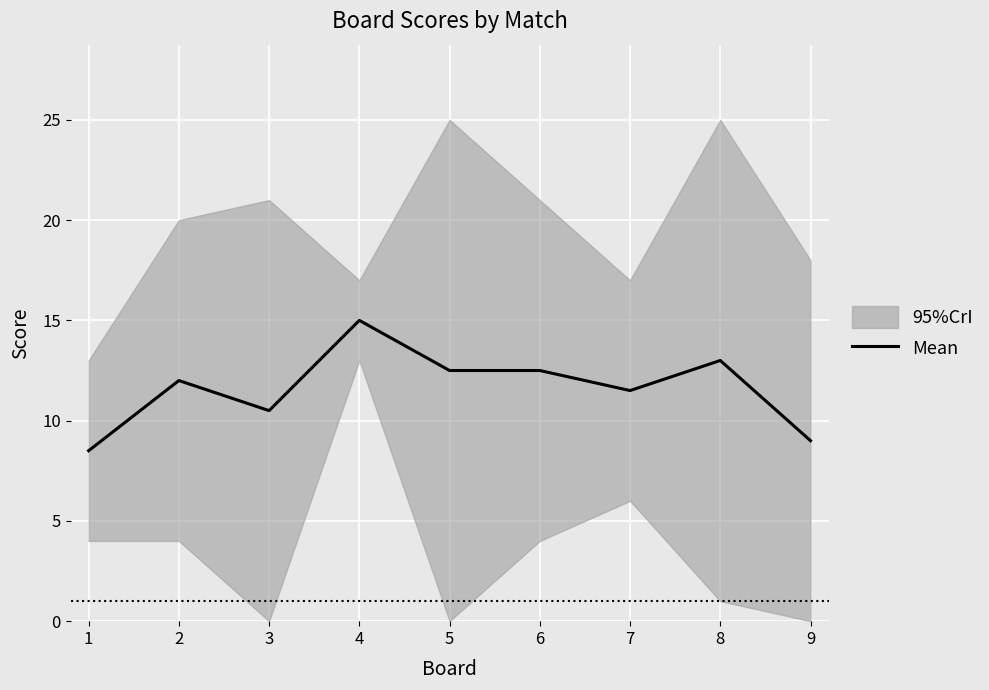

Rank the categories by value from highest to lowest.

4, 8, 5, 6, 2, 7, 3, 9, 1